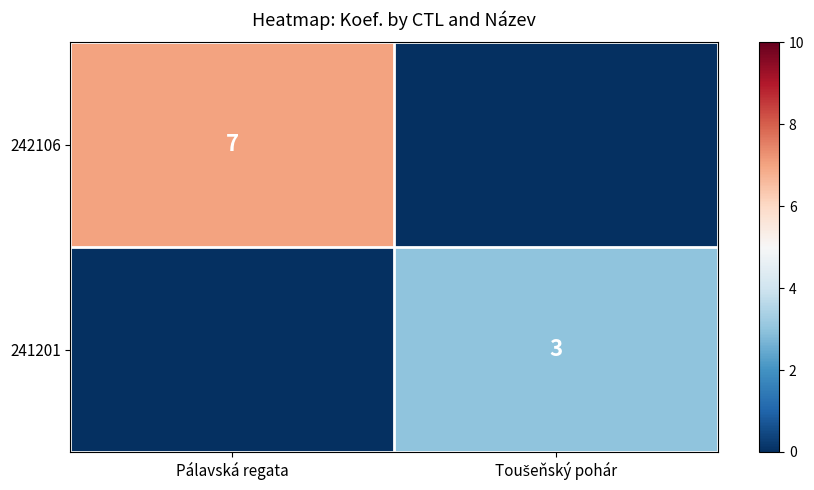

The 242106 series shows 7 at Pálavská regata. True or false?

True